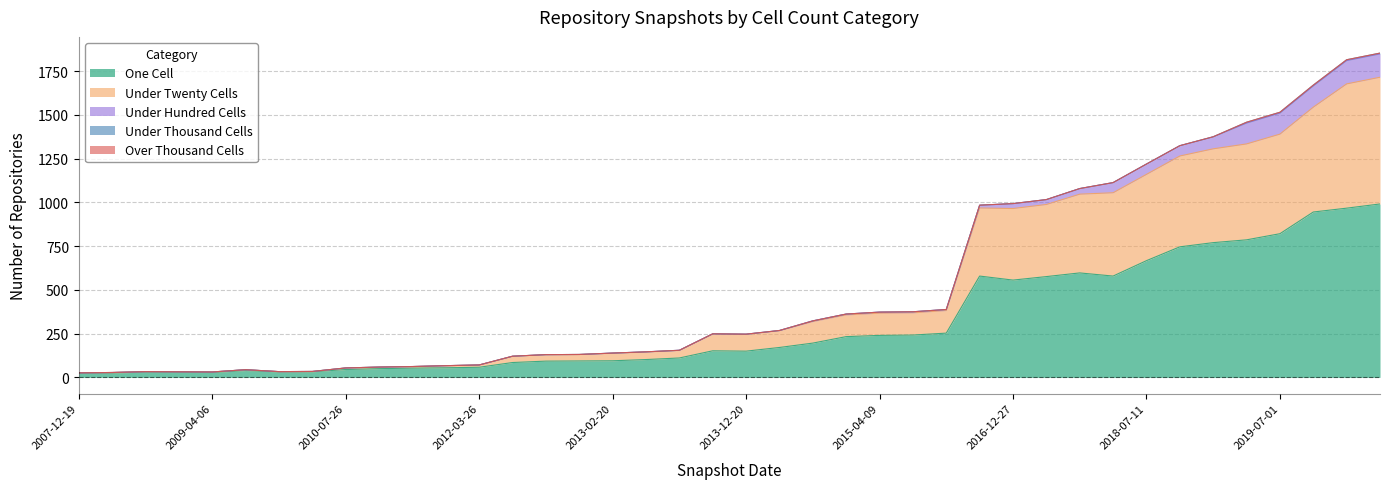

At how many categories does at least one series exceed 94?

24